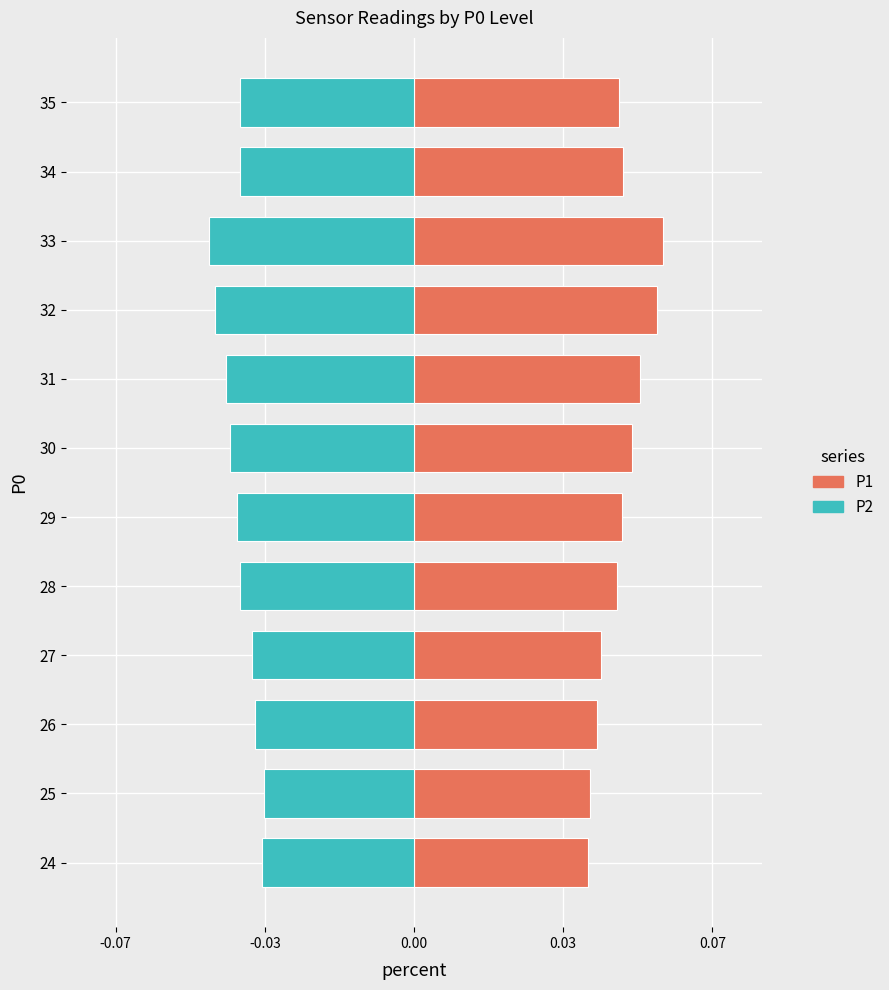

How many groups of bars are there?

12